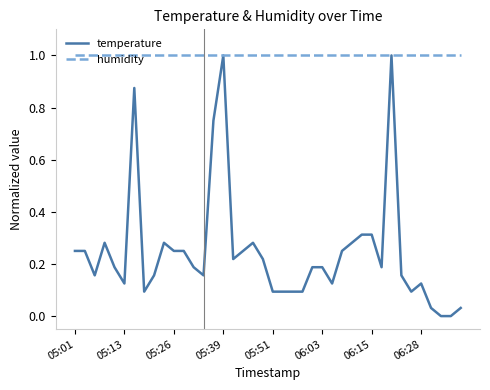

Is this an area chart (filled region under the line)?

No